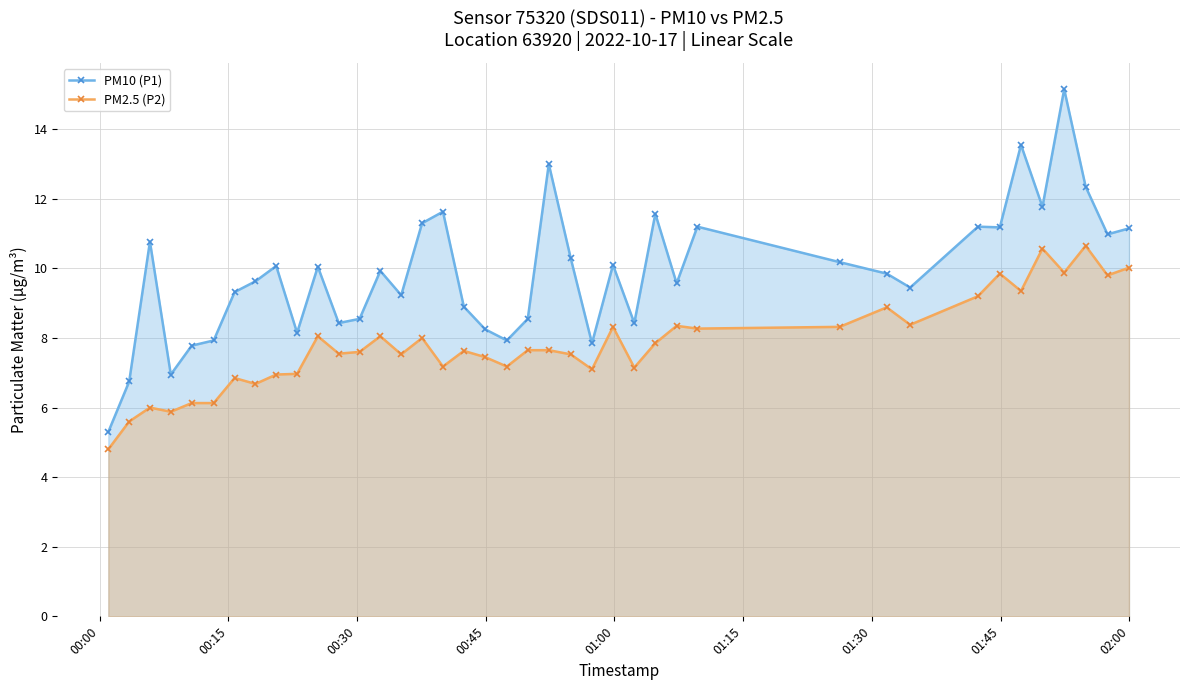

Reading right to left, list all the values displayed in this chart.

PM10 (P1): 11.2	11.0	12.3	15.2	11.8	13.6	11.2	11.2	9.4	9.8	10.2	11.2	9.6	11.6	8.4	10.1	7.8	10.3	13.0	8.6	7.9	8.2	8.9	11.6	11.3	9.2	9.9	8.6	8.4	10.1	8.2	10.1	9.6	9.3	7.9	7.8	7.0	10.8	6.8	5.3
PM2.5 (P2): 10.0	9.8	10.7	9.9	10.6	9.3	9.8	9.2	8.4	8.9	8.3	8.3	8.3	7.8	7.2	8.3	7.1	7.5	7.7	7.7	7.2	7.5	7.6	7.2	8.0	7.5	8.1	7.6	7.5	8.1	7.0	7.0	6.7	6.8	6.1	6.1	5.9	6.0	5.6	4.8